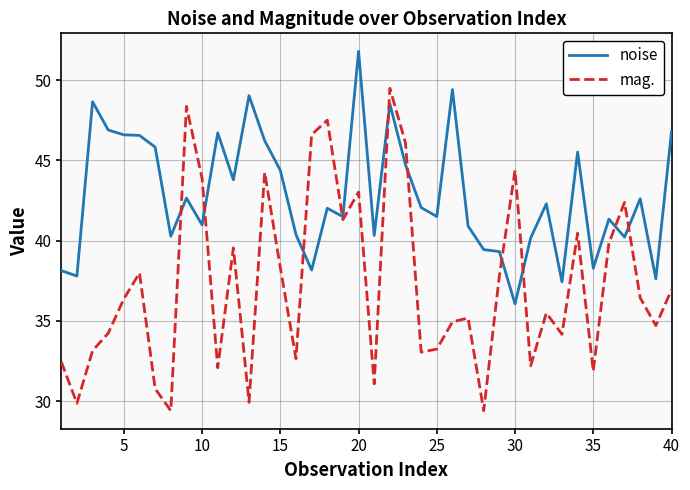

What is the maximum value shown in the chart?

51.8